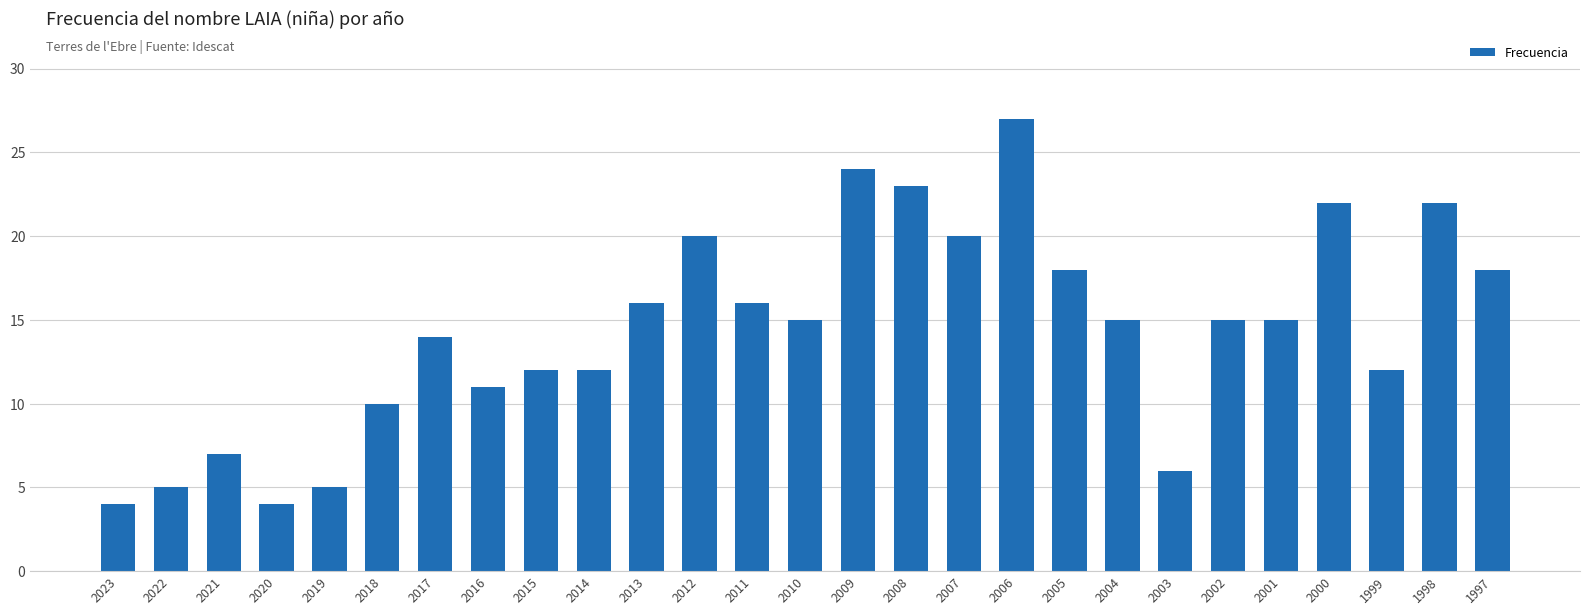

What is the change in value from 2019 to 2017?

+9